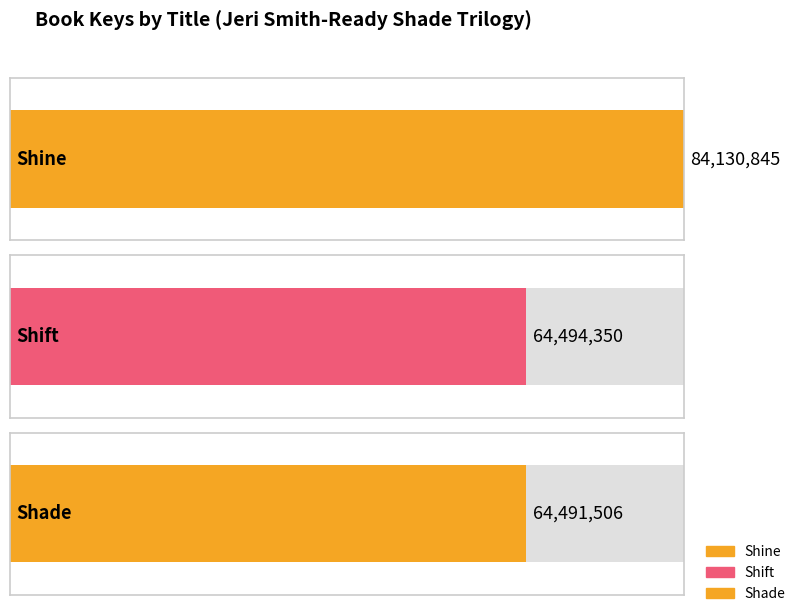

Approximately how many times larger is the value at Shade compared to Shine?

0.8